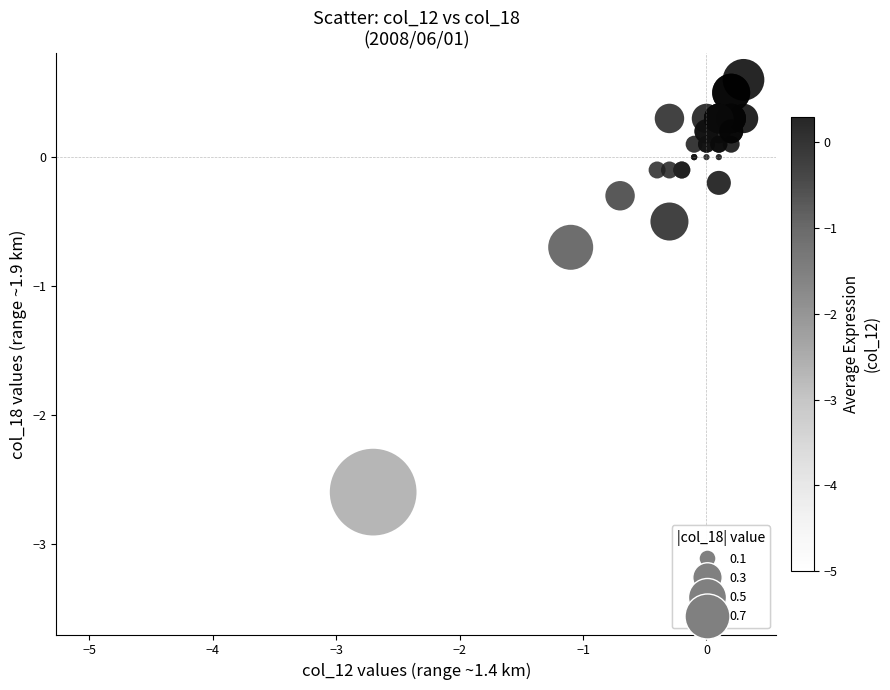

What Y value in the scatter plot is closest to -1?

-0.7